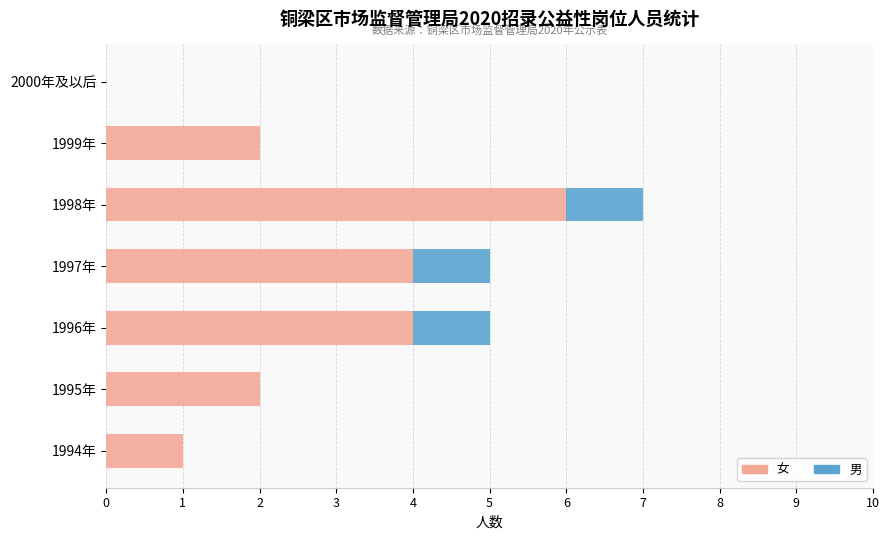

At which category is the sum across all series the highest?

1998年